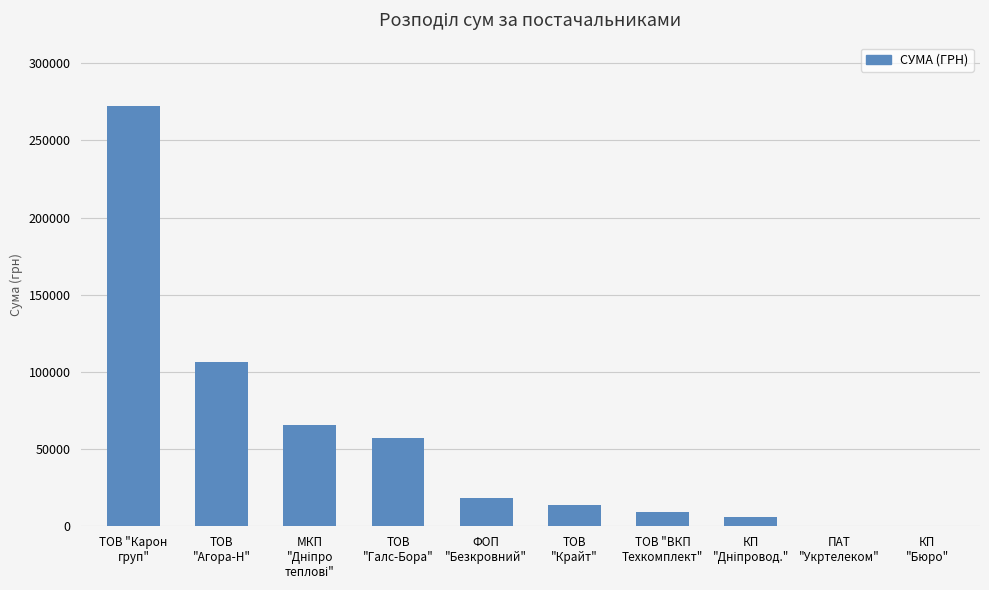

What is the maximum value shown in the chart?

272422.2